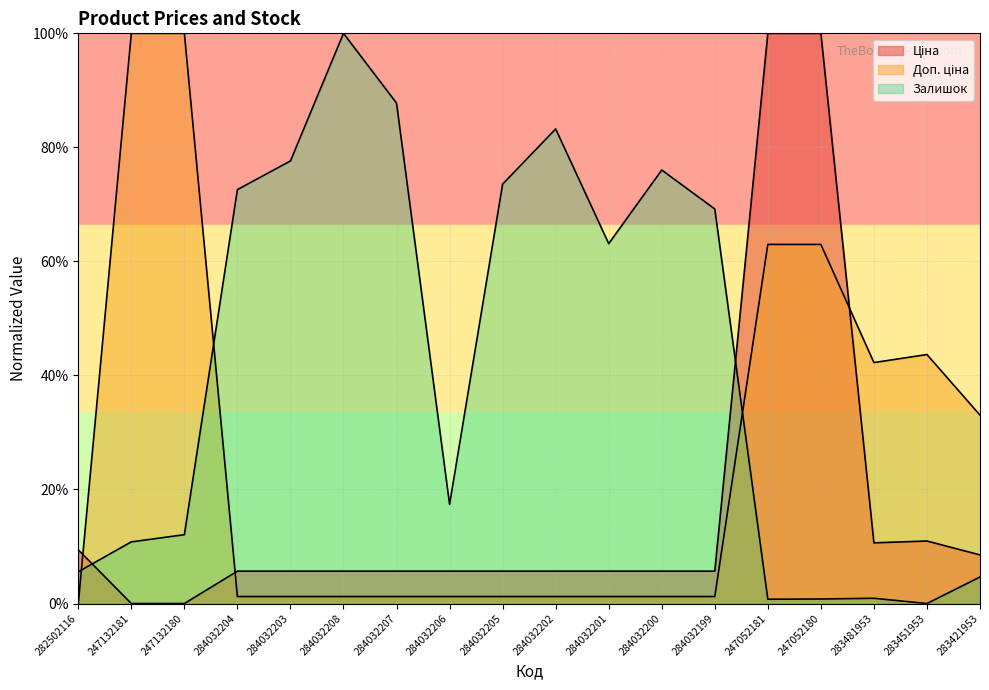

What is the difference between the highest and lowest values at 284032205?

72.3